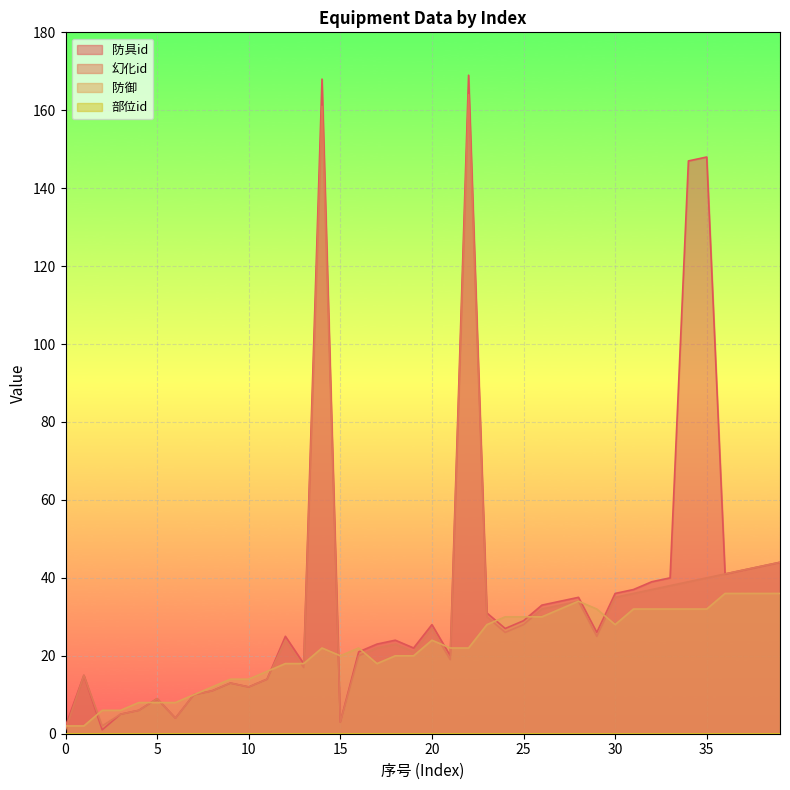

True or false: 防具id and 幻化id cross at least once.

False